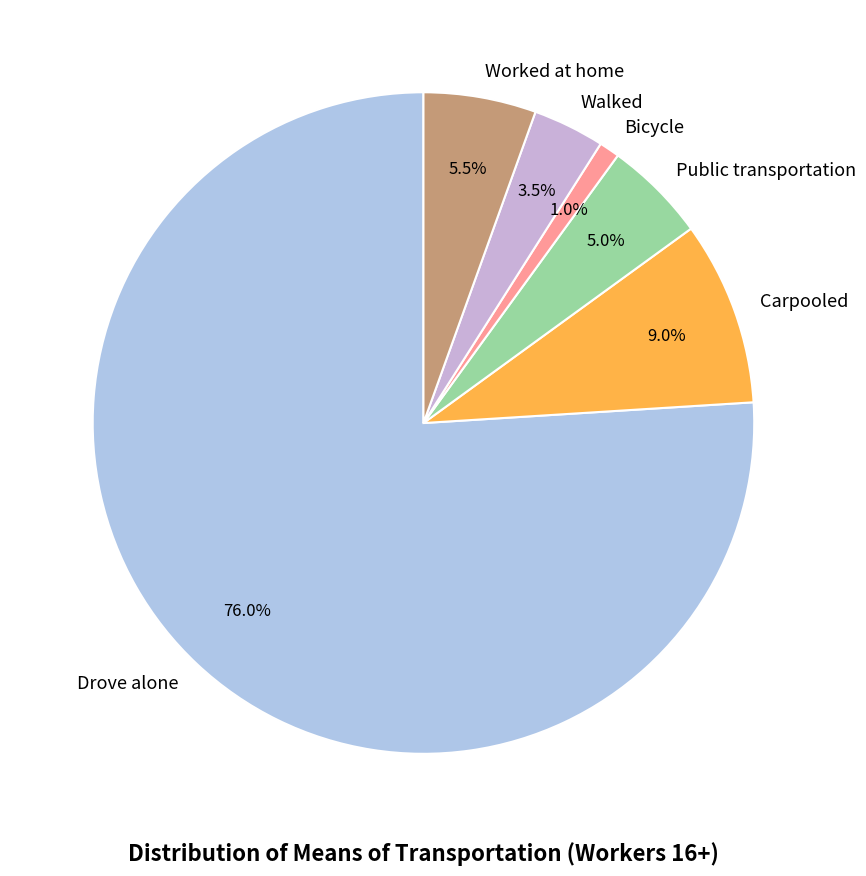

Approximately how many times larger is the value at Public transportation compared to Walked?

1.4